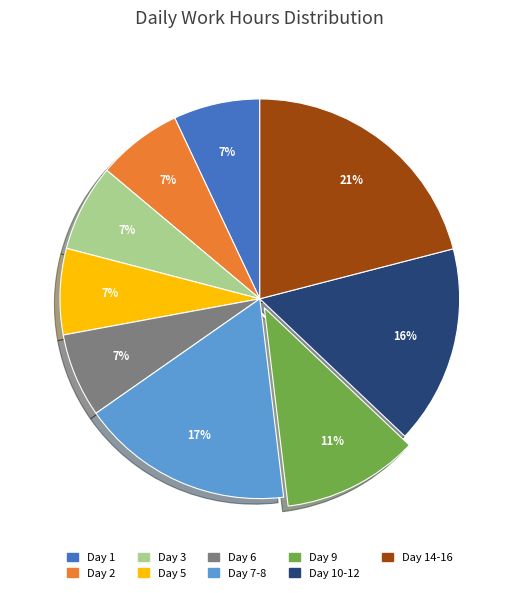

Is there a majority slice in this chart?

No